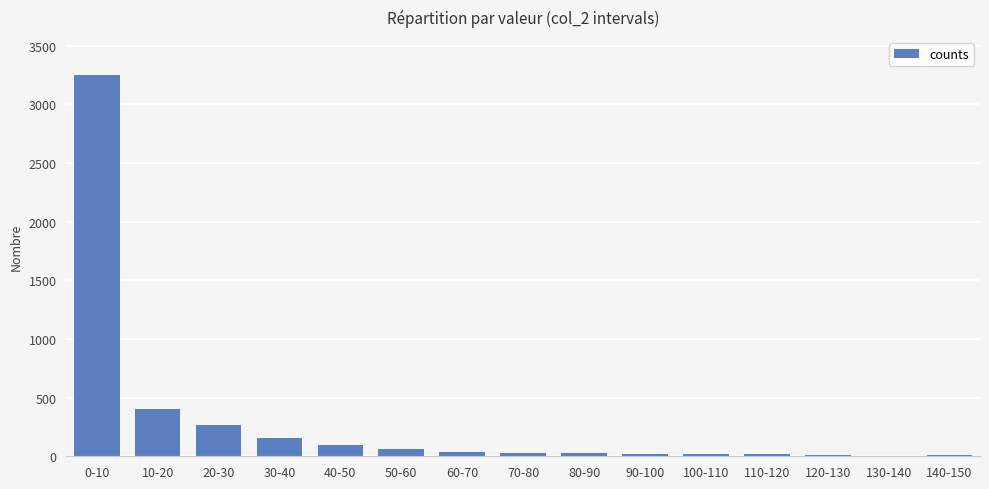

True or false: the data shows 12 at 120-130.

True